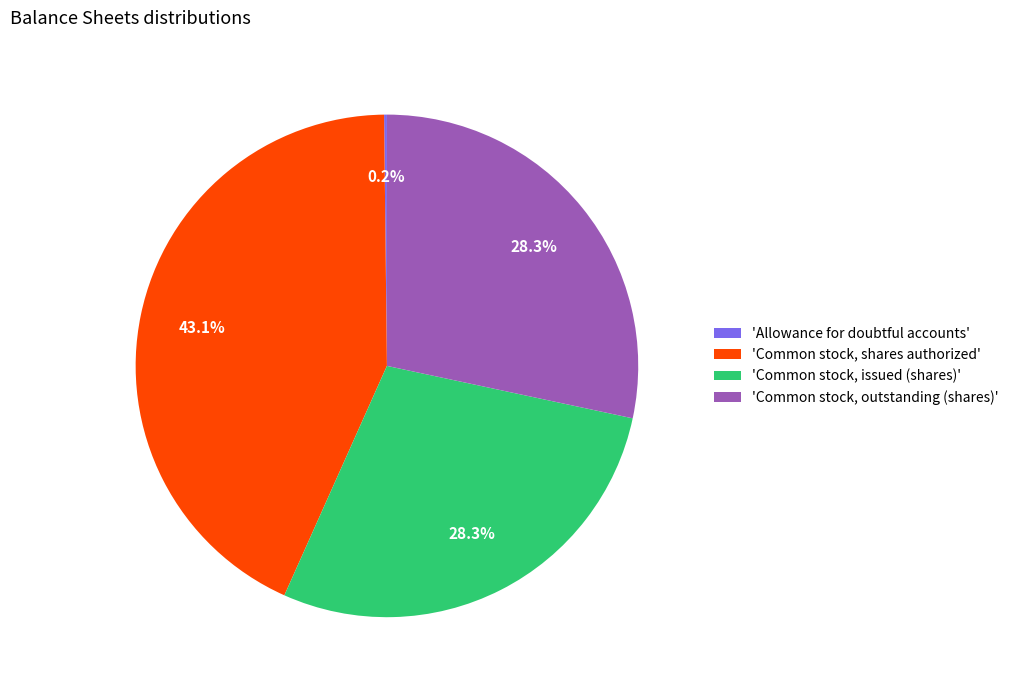

What is the ratio of the value at 'Common stock, shares authorized' to the value at 'Common stock, outstanding (shares)'?

1.5